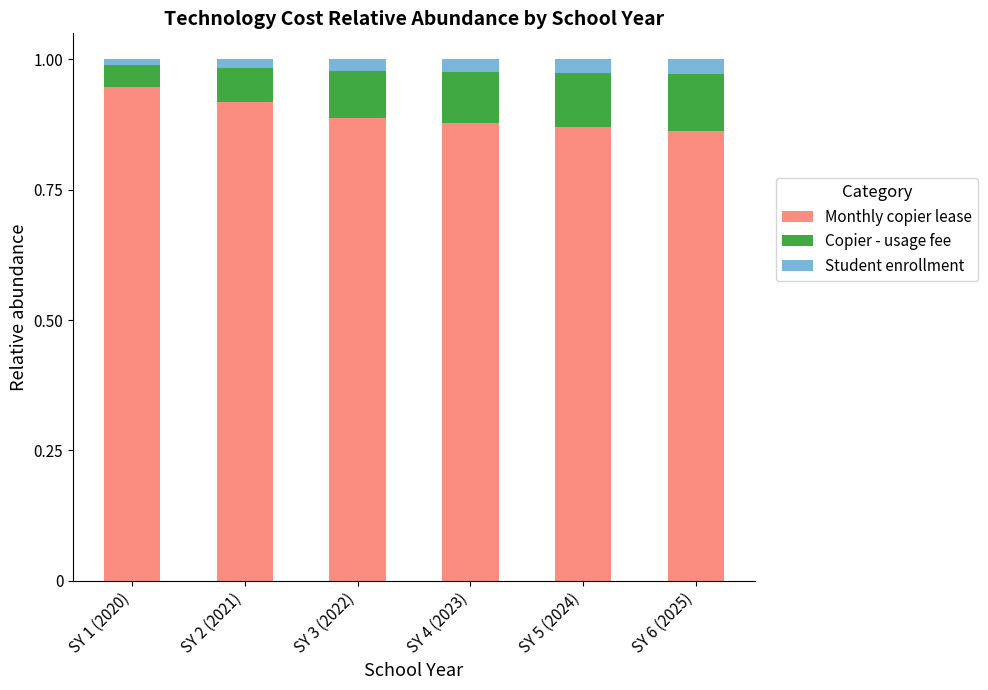

At which label does Monthly copier lease reach its peak?

SY 1 (2020)